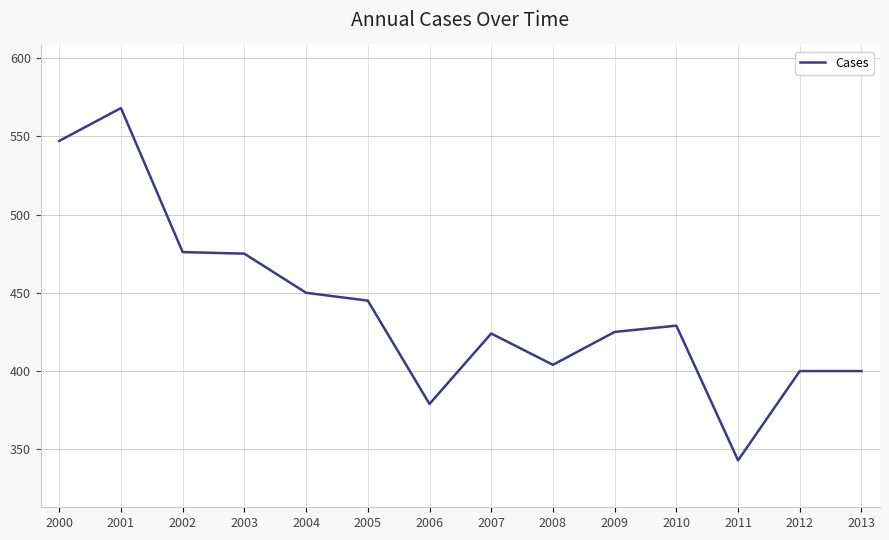

Approximately how many times larger is the value at 2010 compared to 2001?

0.8